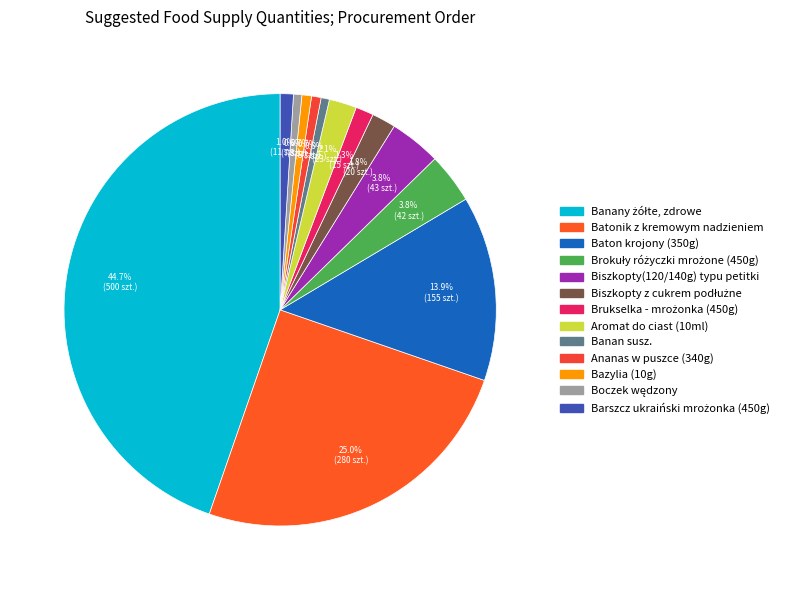

Between Biszkopty z cukrem podłużne and Baton krojony (350g), which is larger?

Baton krojony (350g)